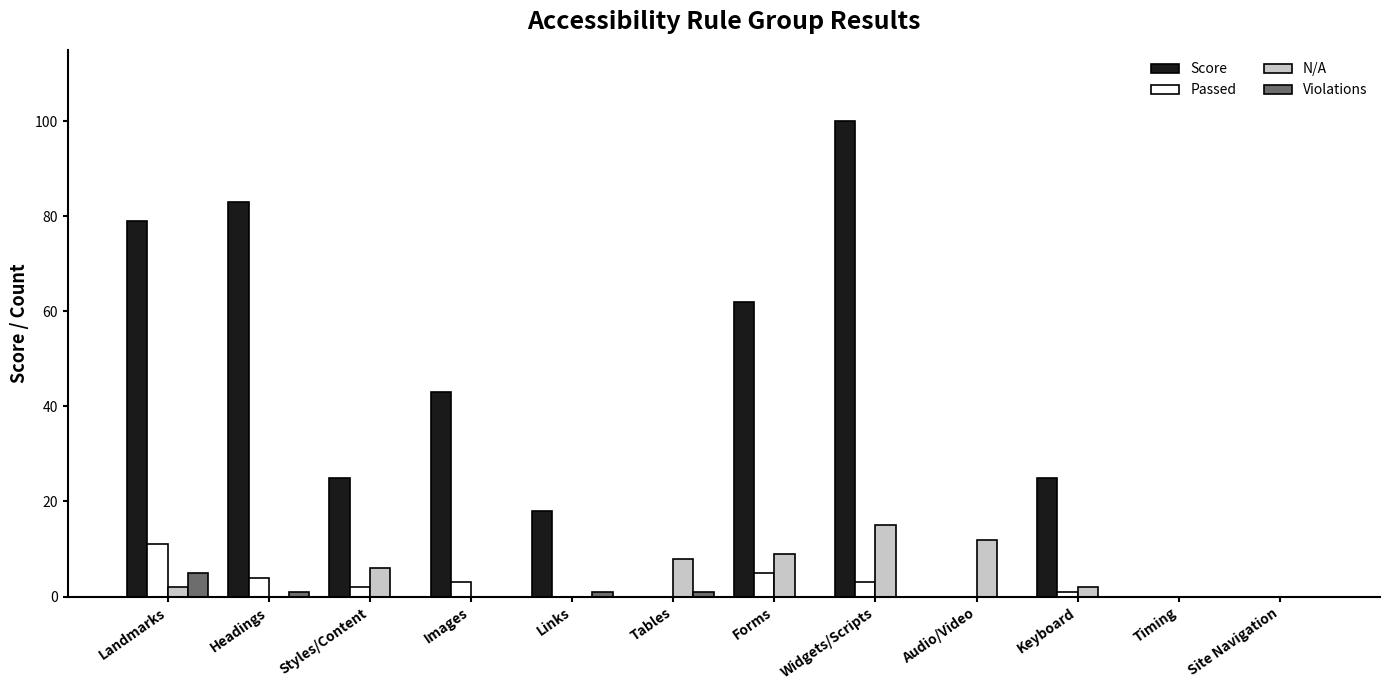

The Passed series shows 0 at Site Navigation. True or false?

True